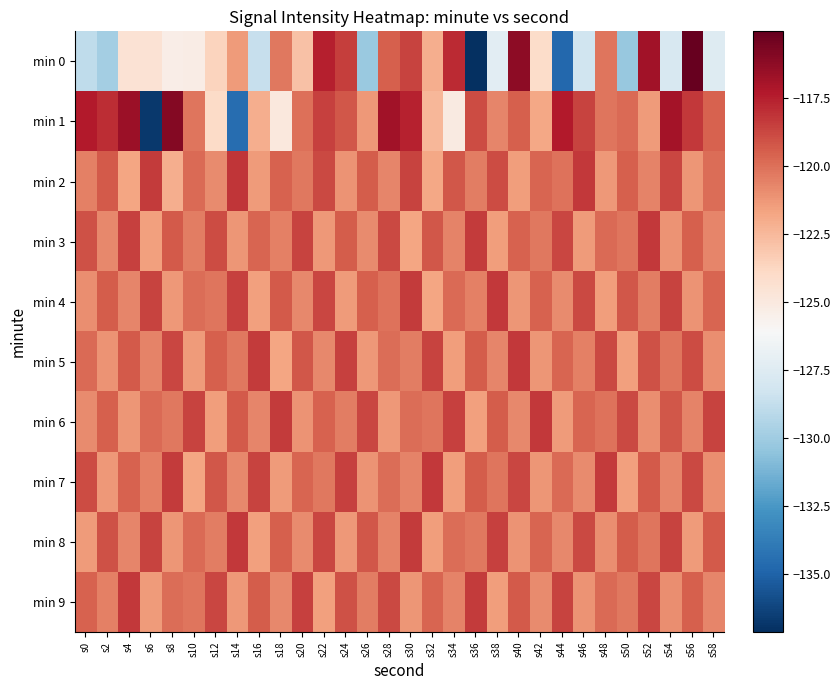

What is the maximum value shown in the chart?

-115.1